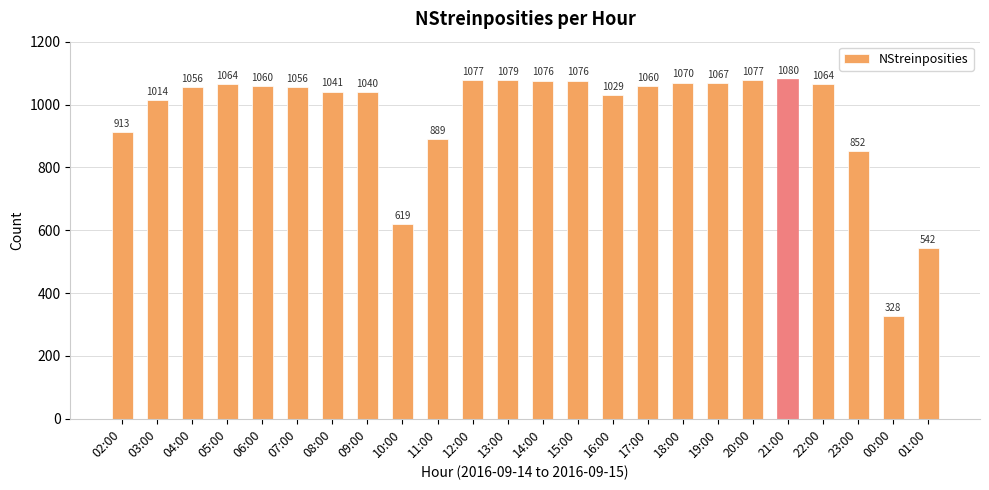

The value at 23:00 is 852. True or false?

True